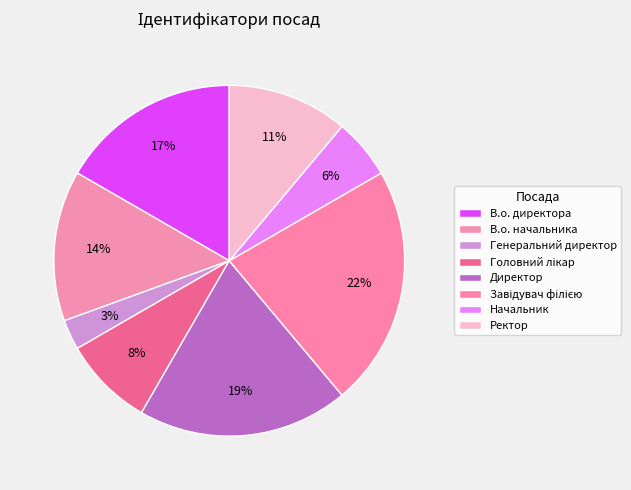

What is the largest slice in the pie chart?

Завідувач філією